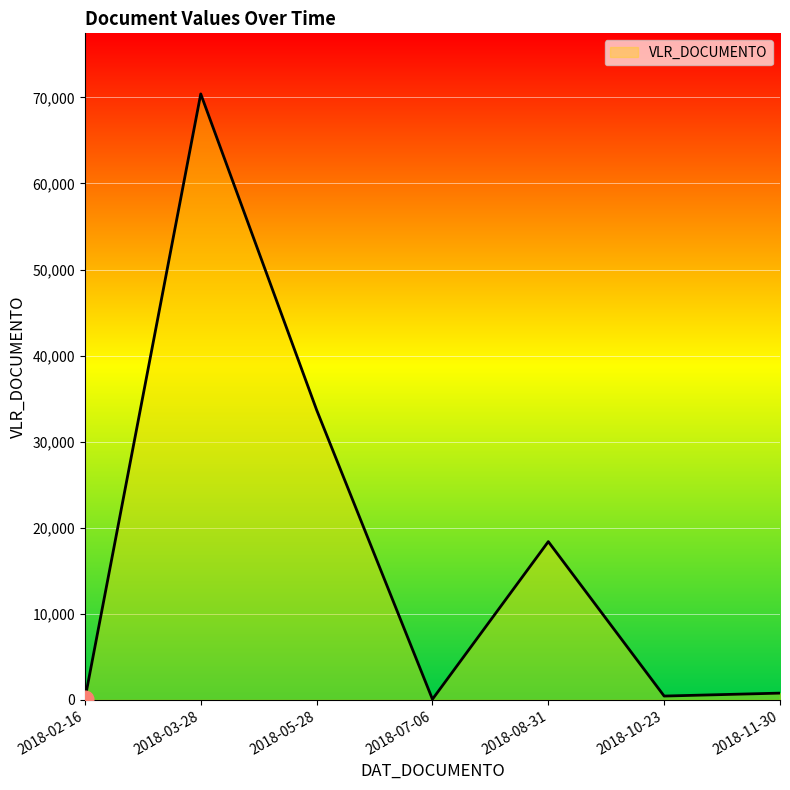

How many lines are shown in the chart?

1